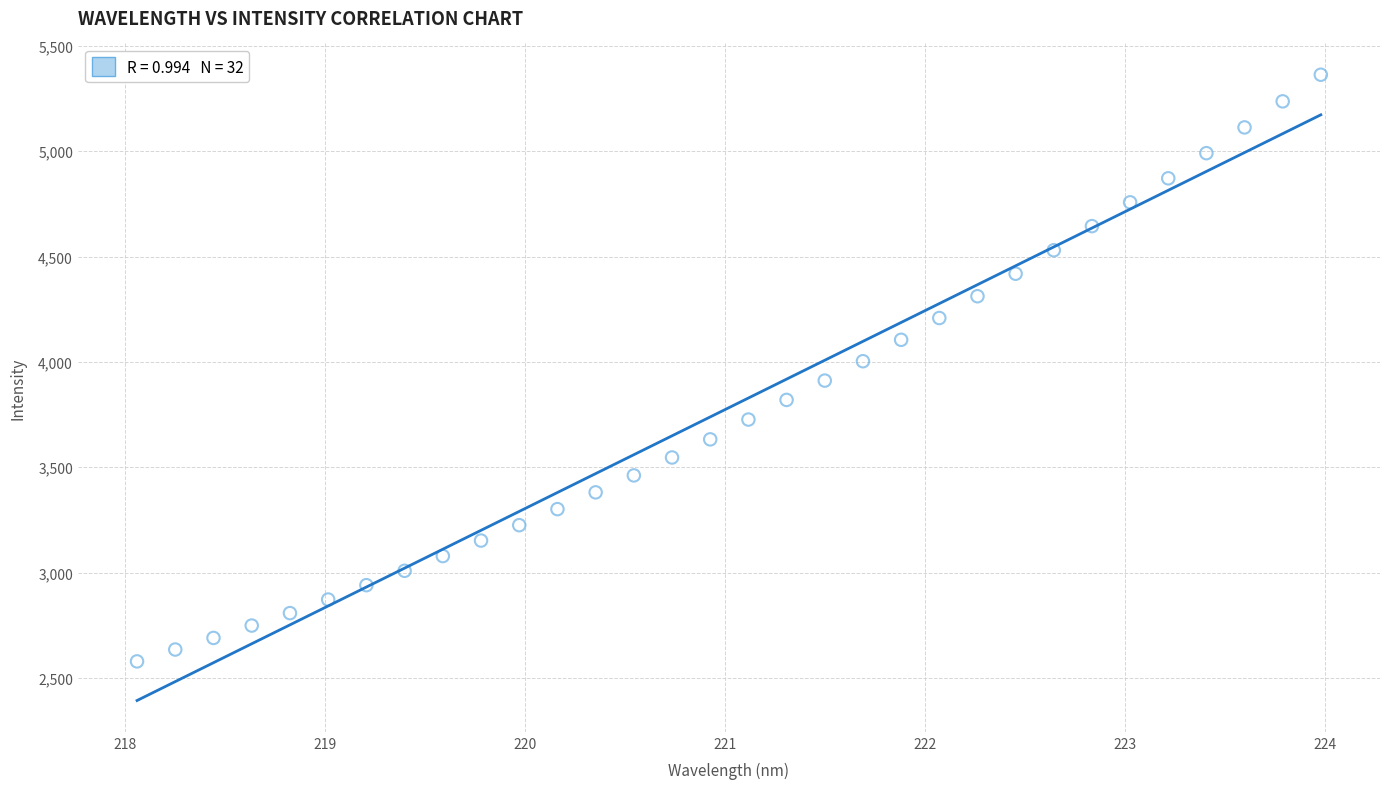

What is the range of X values (max minus min)?

5.9